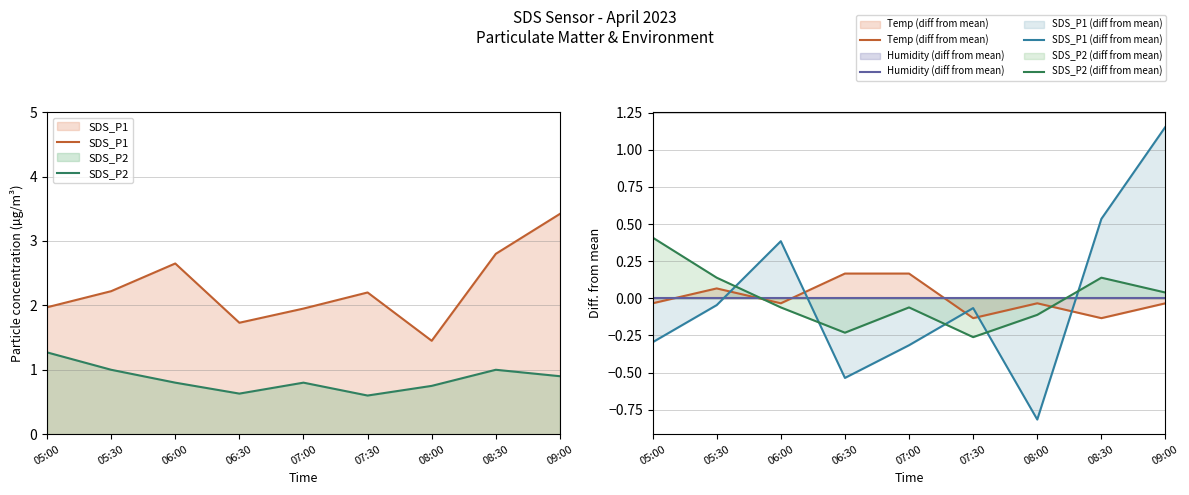

How many intersections are there between SDS_P1 (diff from mean) and Humidity (diff from mean)?

3